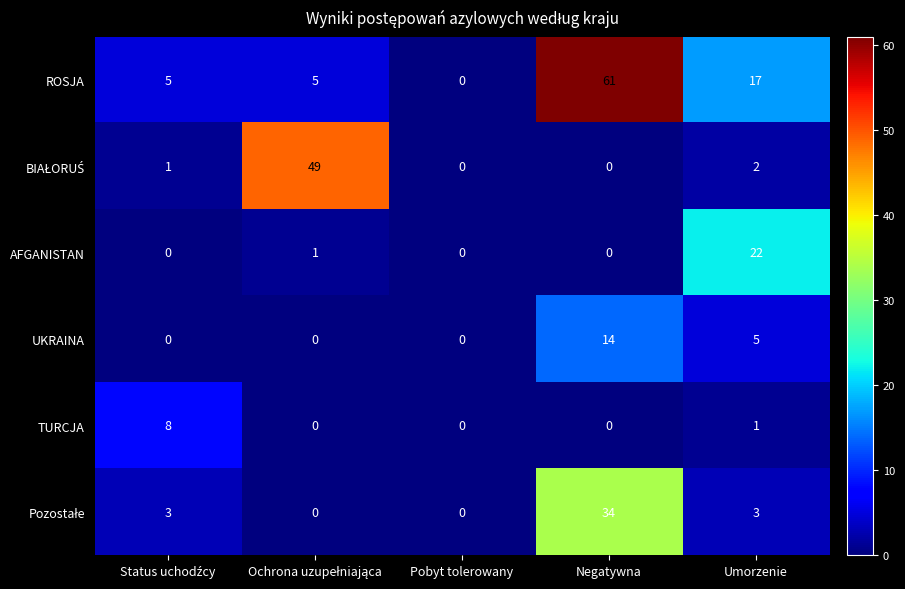

What is the difference between the highest and lowest values at Negatywna?

61